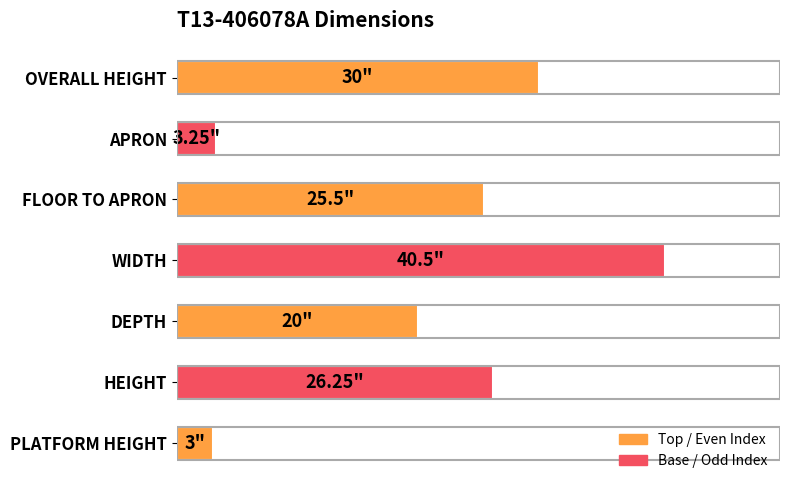

What is the greatest value displayed?

40.5